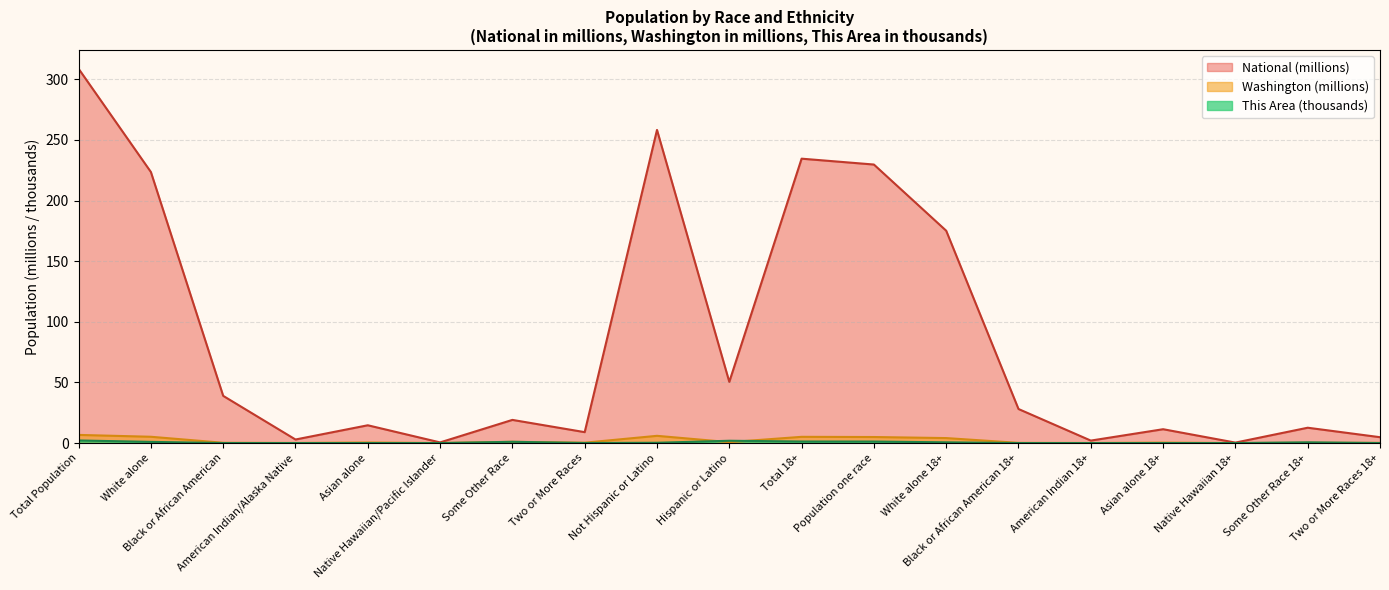

Where is the first local maximum for National?

Asian alone